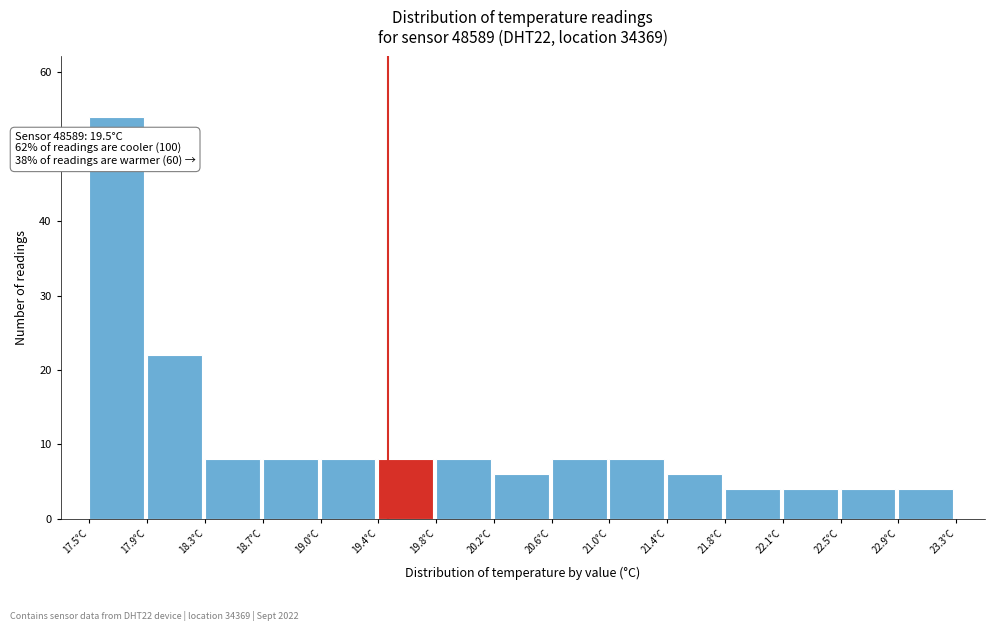

Over which range of the x-axis is the bar tallest?

17.50 to 17.90